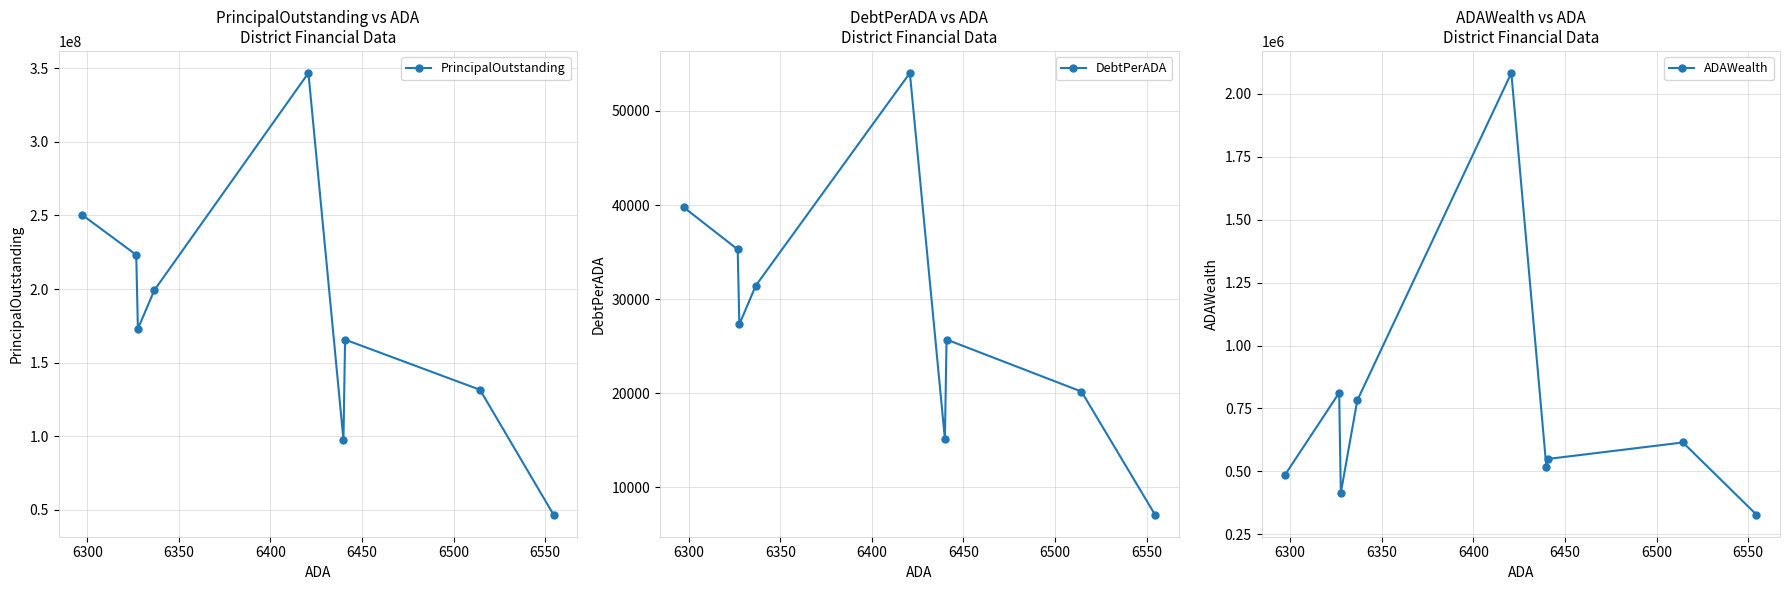

Reading right to left, what are all the values shown in this chart?

PrincipalOutstanding: 46625000.0	131490000.0	165607082.8	97570000.0	346855000.0	199219950.9	172935000.0	223230000.0	250384782.1
DebtPerADA: 7113.4	20184.5	25712.4	15151.0	54021.0	31439.4	27330.1	35283.6	39761.0
ADAWealth: 327928.8	614840.7	549383.2	517935.0	2083375.3	781805.2	414426.2	812161.1	486717.8